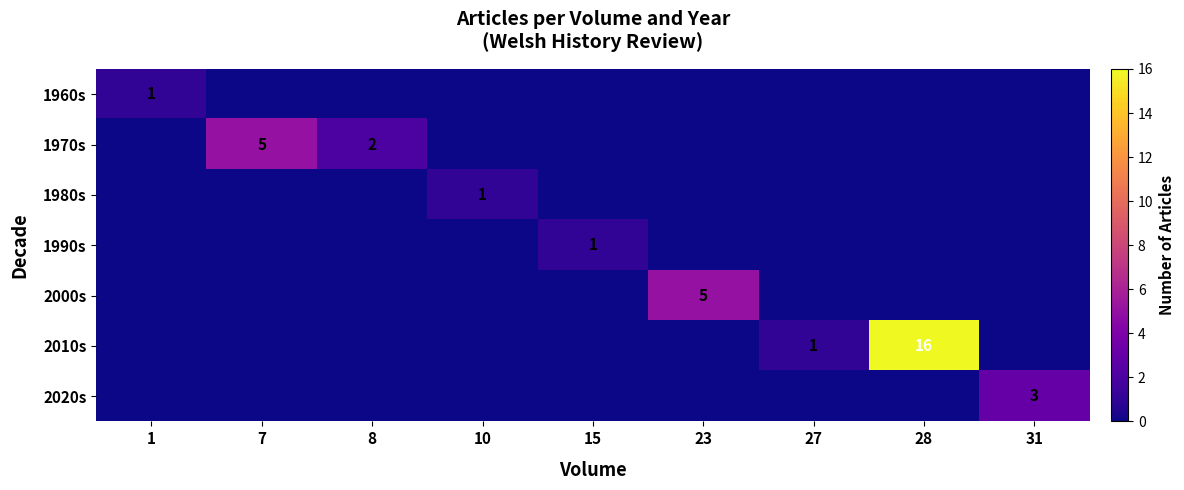

True or false: 2010s has a value of 1 at 27.

True